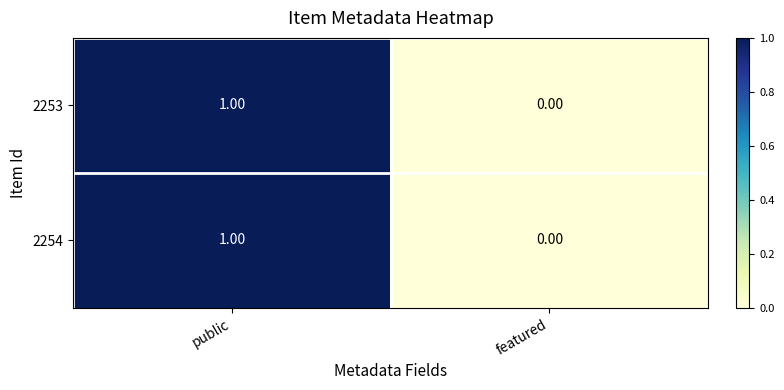

List the labels in order of 2254 value, smallest first.

featured, public